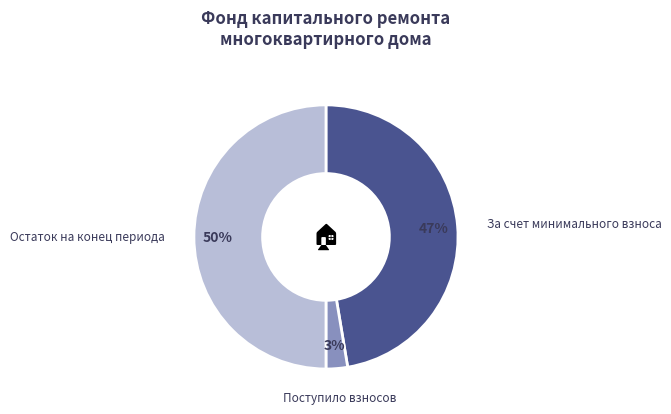

To the nearest percent, what is the average slice percentage?

33%